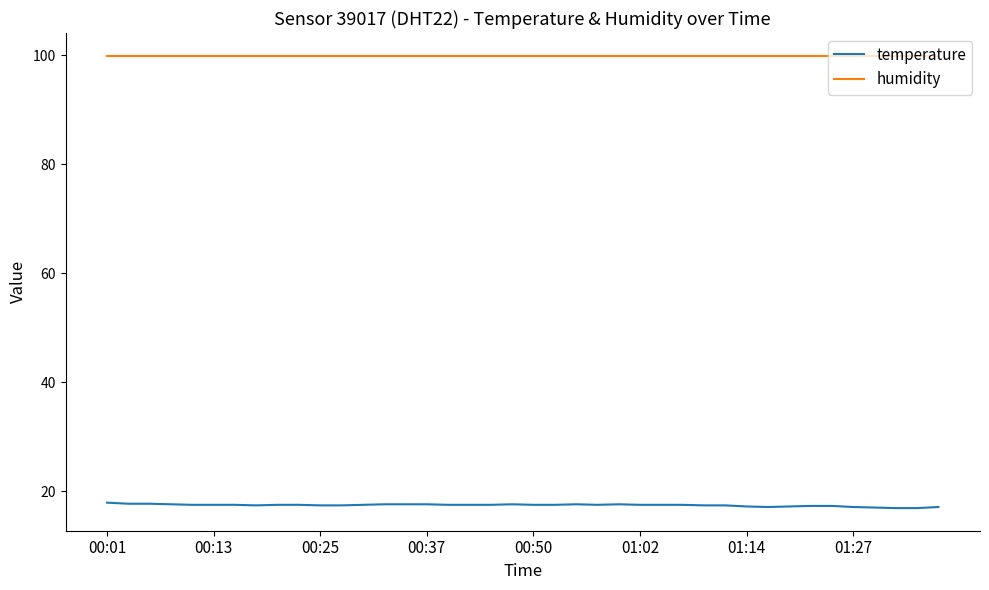

Which series has the largest total across all categories?

humidity